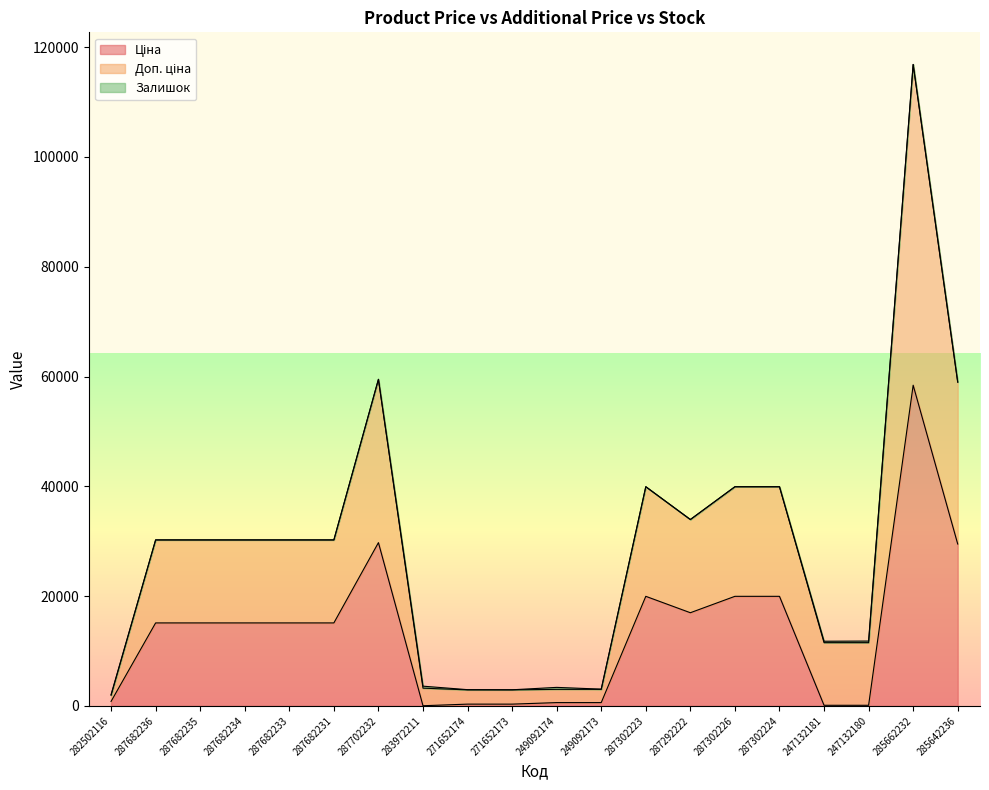

Reading right to left, extract all data points from this chart.

Ціна: 29491.5	58426.5	114.1	114.1	19964.2	19964.2	16976.3	19964.2	603.7	603.7	324.8	324.8	32.0	29747.2	15120.0	15120.0	15120.0	15120.0	15120.0	818.5
Доп. ціна: 58997.0	116867.1	11814.1	11784.1	39931.3	39929.3	33957.7	39935.3	3056.6	3376.6	2938.1	2960.1	3597.1	59494.5	30240.0	30240.0	30240.0	30240.0	30240.0	2052.7